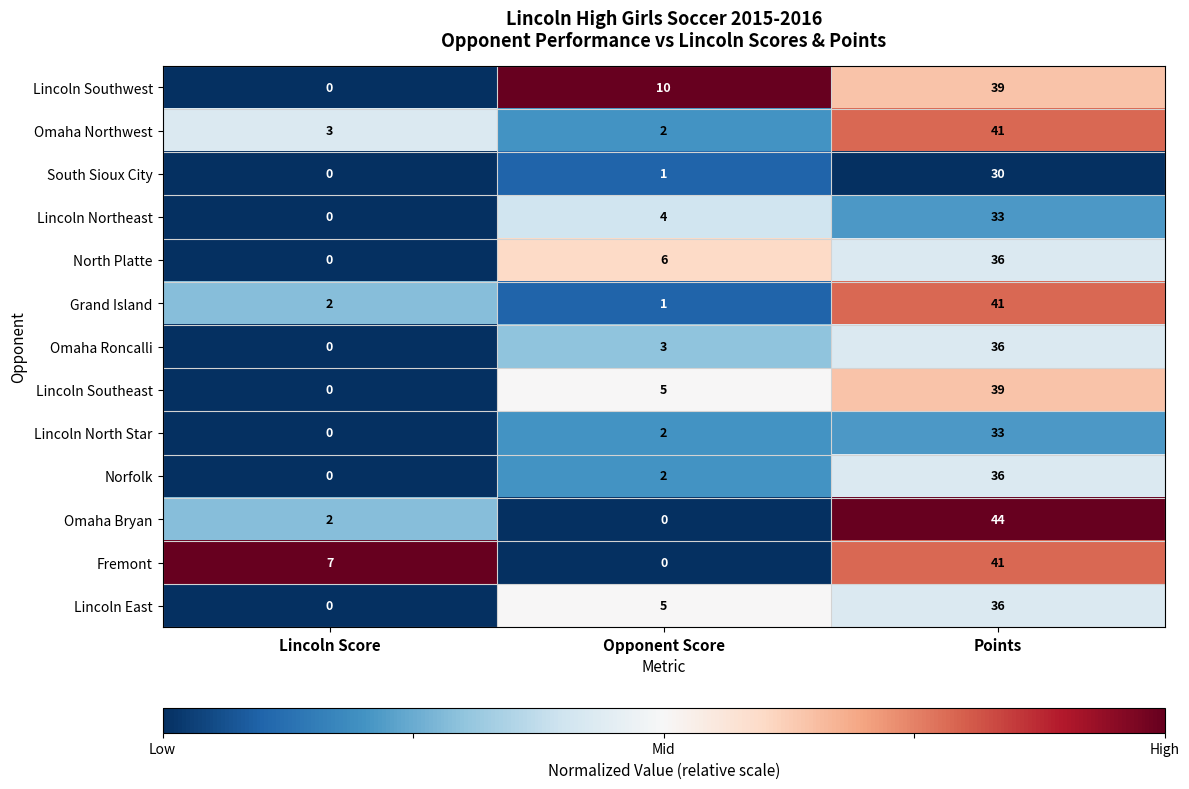

What is the greatest value displayed?

44